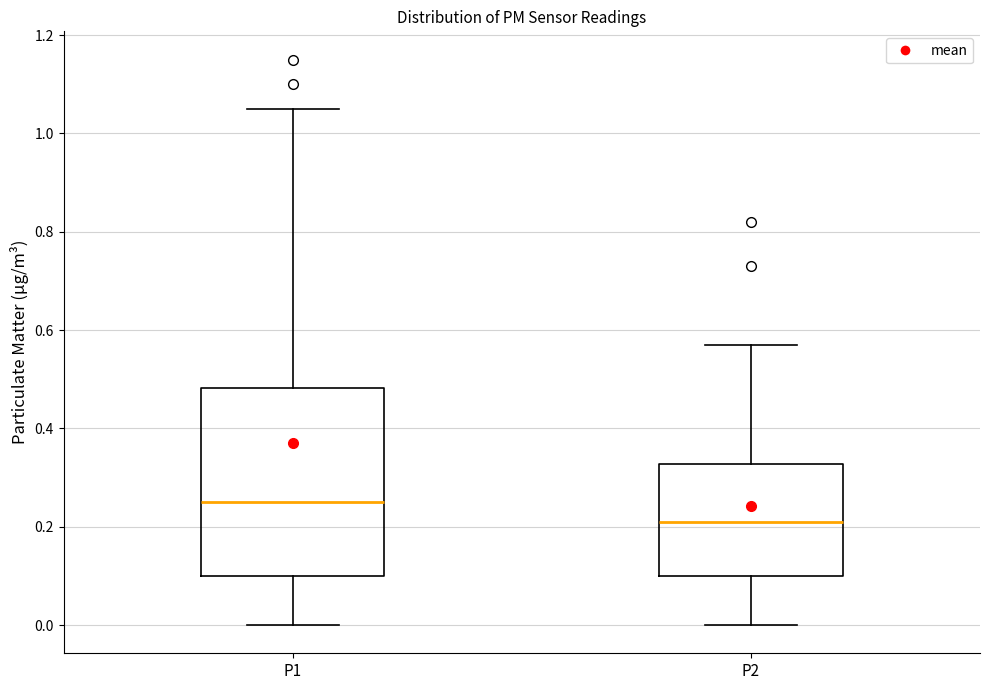

Reading left to right, read every box against the y-axis: the position of its median line, the range the box covers, and the ends of its whiskers. The values are not printed on the chart, so give them approximately, as read against the axis.

P1: median 0.26, box 0.10 to 0.48, whiskers 0.00 to 1.06
P2: median 0.22, box 0.10 to 0.32, whiskers 0.00 to 0.58